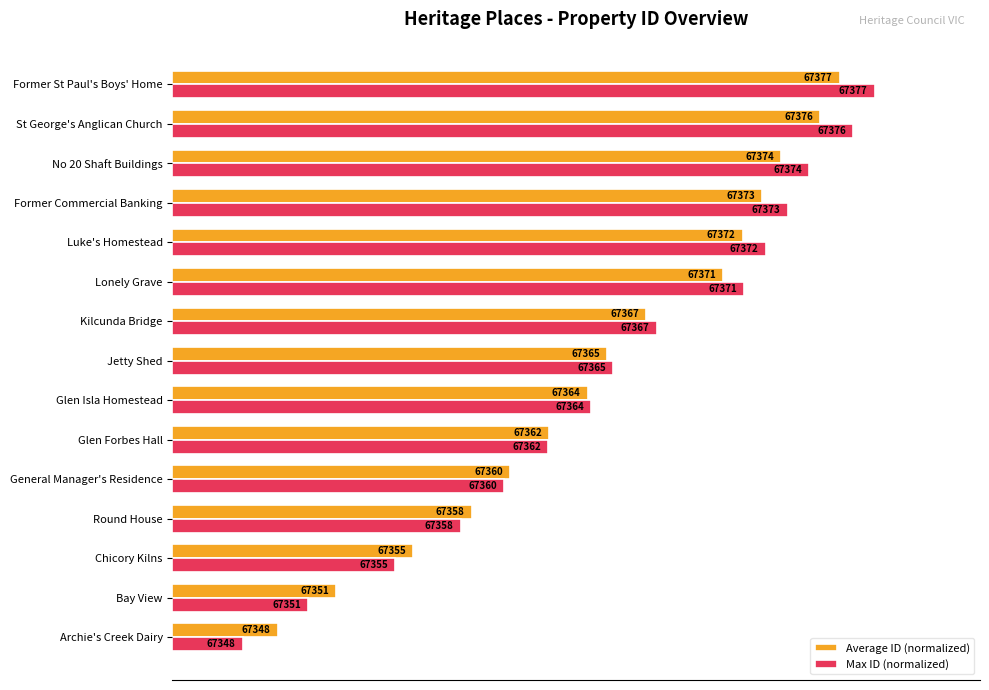

What are all the series names shown in the legend?

Average ID (normalized), Max ID (normalized)